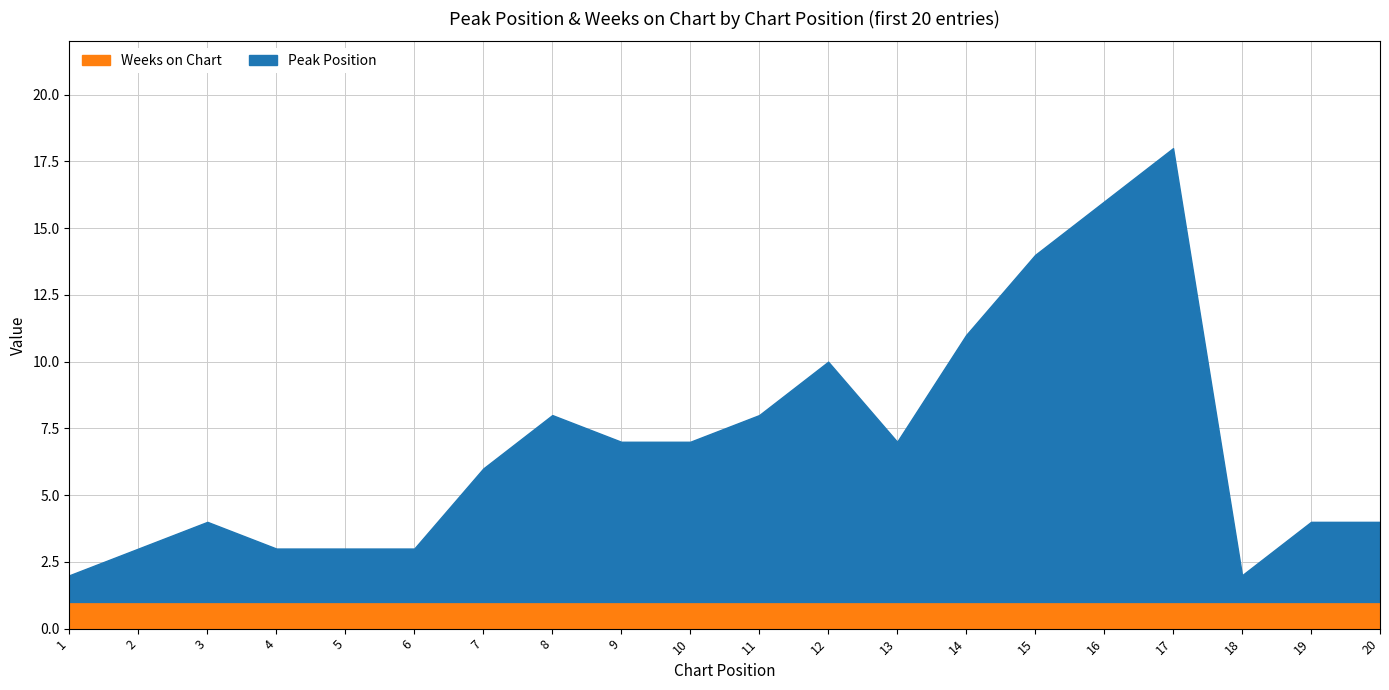

Rank the series by their maximum value, from lowest to highest.

Weeks on Chart, Peak Position